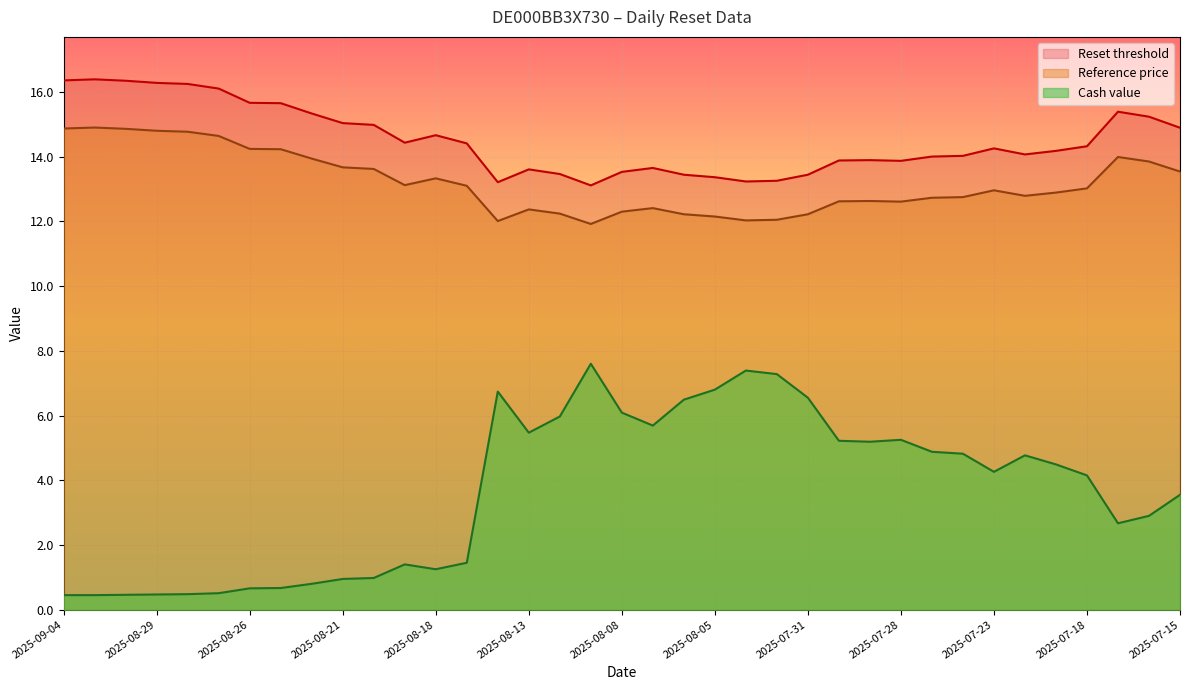

What is the sum of all Reset threshold values?

537.2